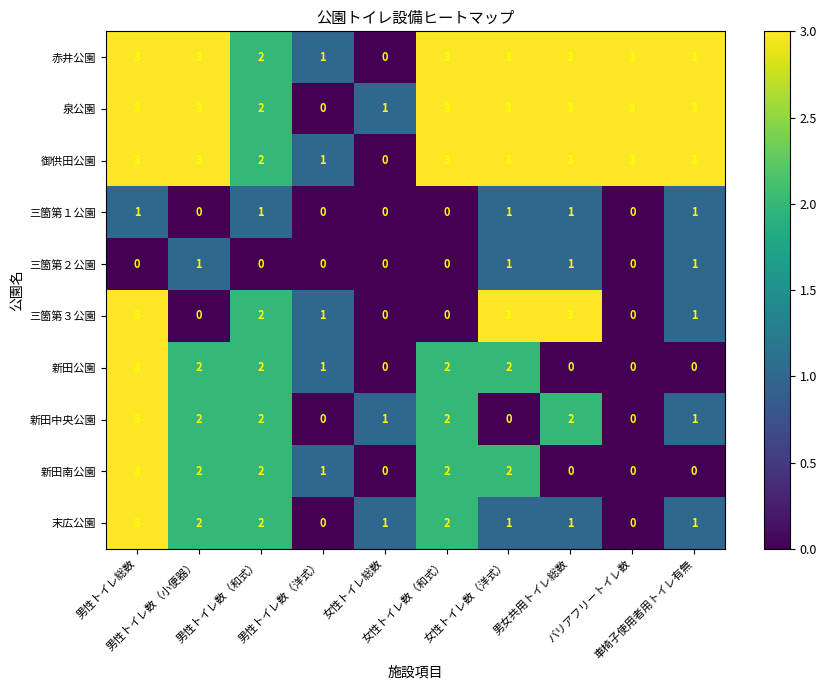

How many series are shown in this chart?

10